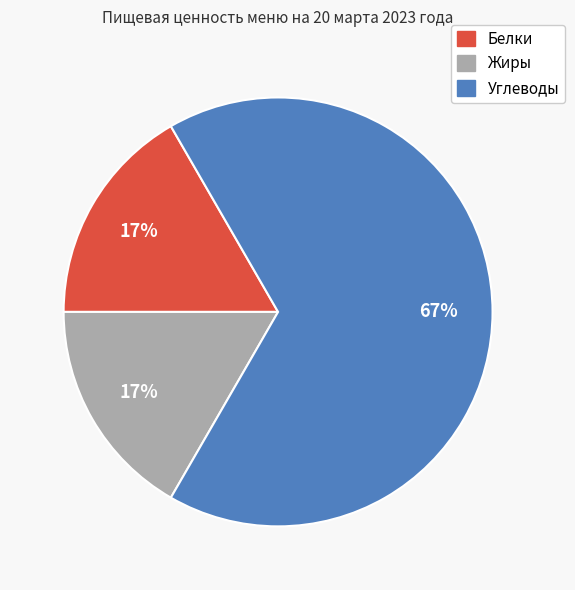

Is there any slice that represents more than half of the pie?

Yes